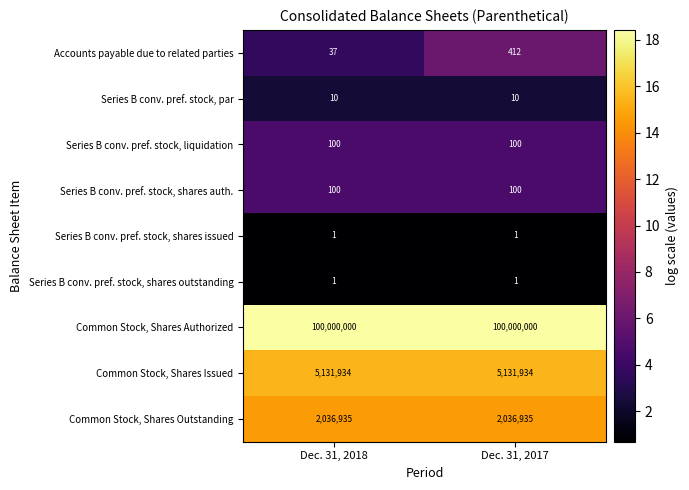

Which series has the largest total across all categories?

Common Stock, Shares Authorized